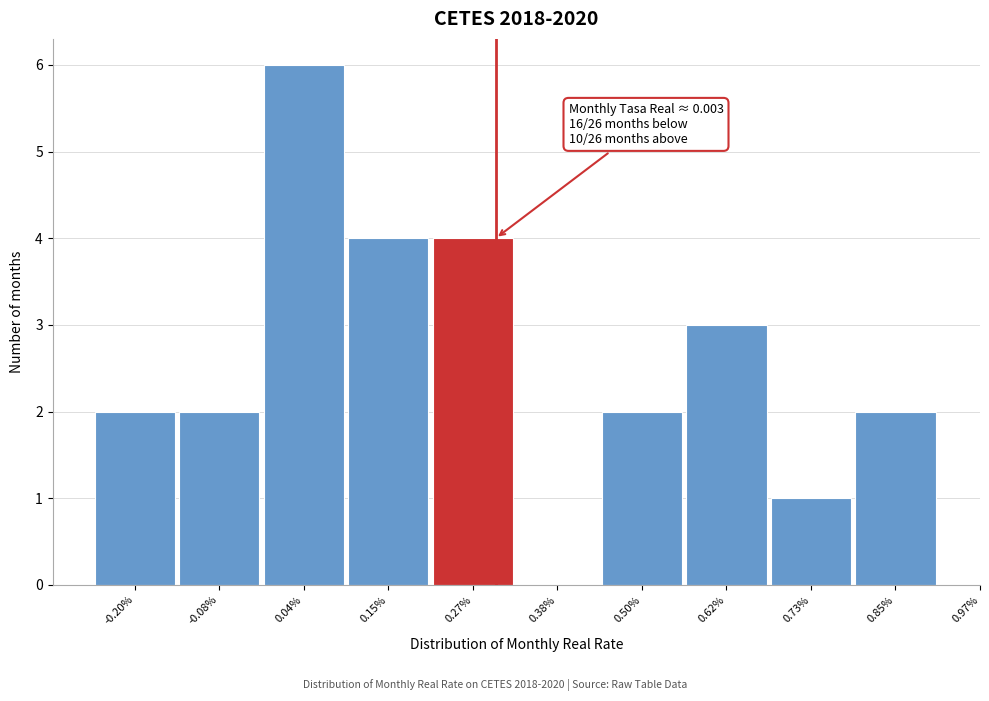

Reading right to left, extract all data points from this chart.

0.85%=2	0.73%=1	0.62%=3	0.50%=2	0.38%=0	0.27%=4	0.15%=4	0.04%=6	-0.08%=2	-0.20%=2